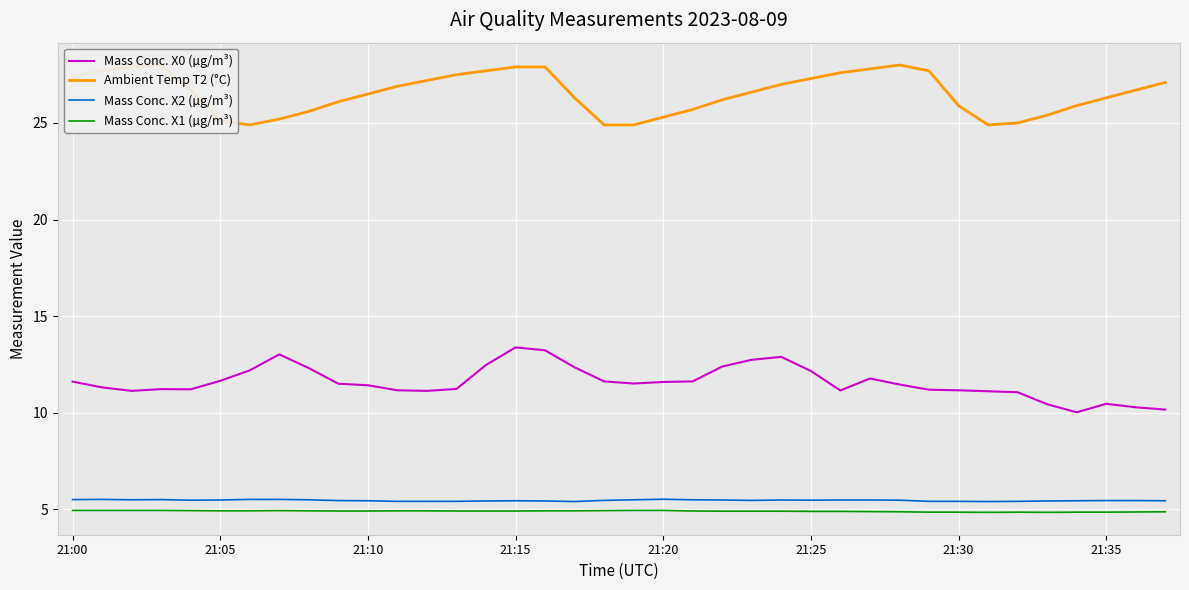

What is the difference between the highest and lowest values at 22?

21.3